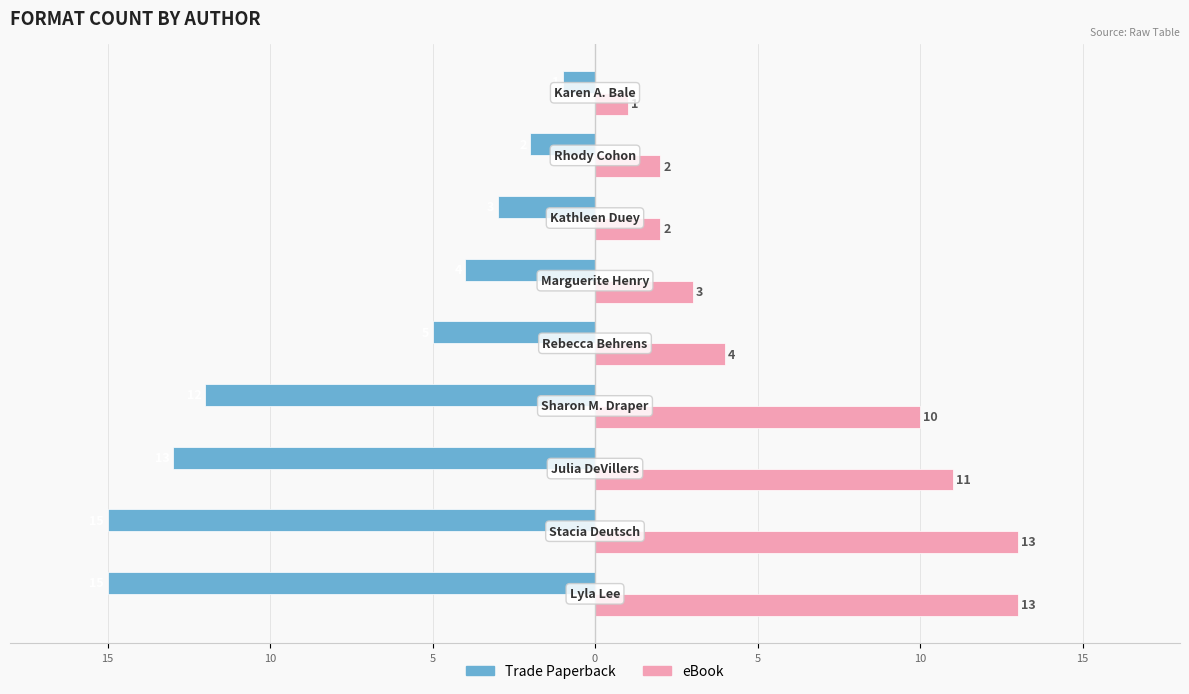

What are all the series names shown in the legend?

Trade Paperback, eBook